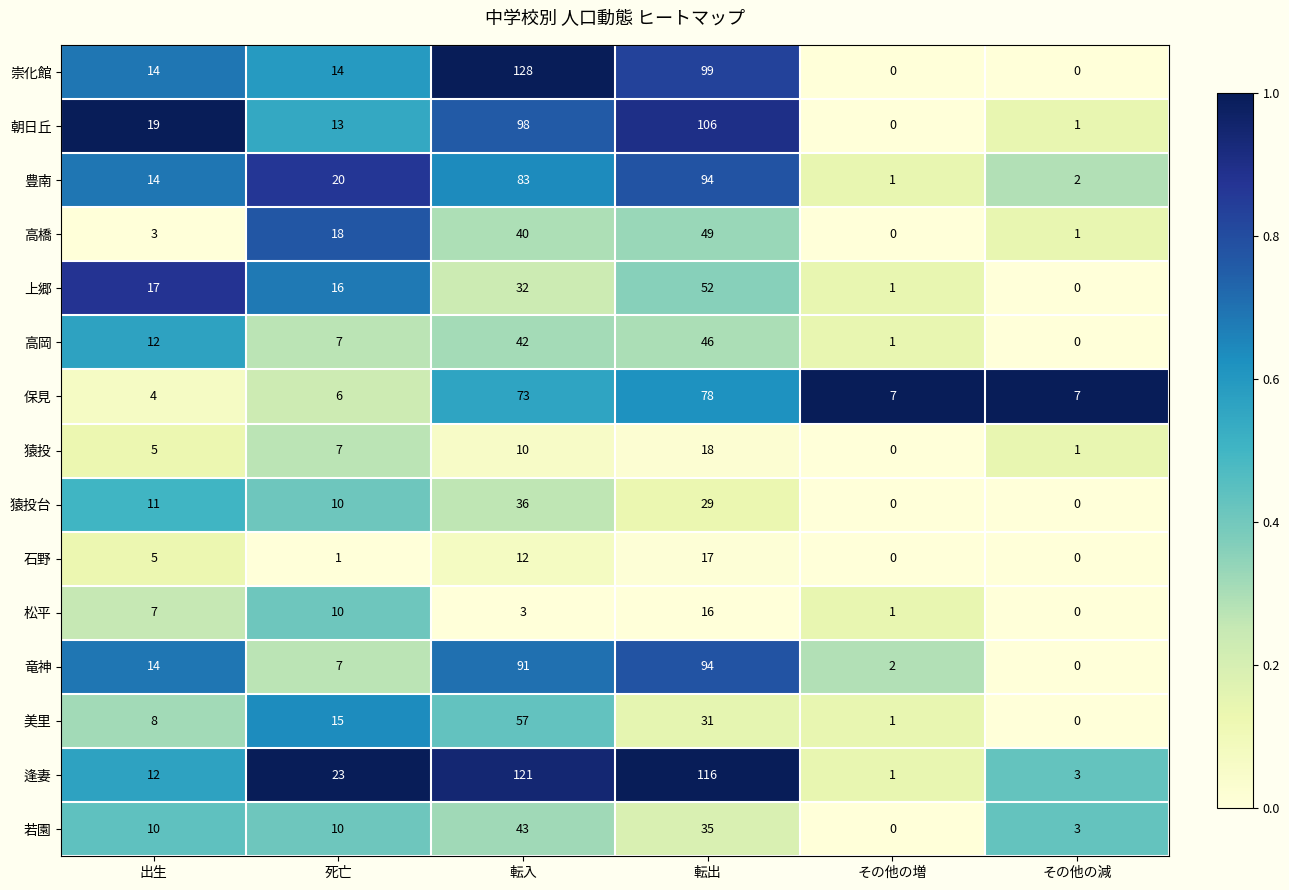

True or false: 竜神 has a value of 94 at 転出.

True